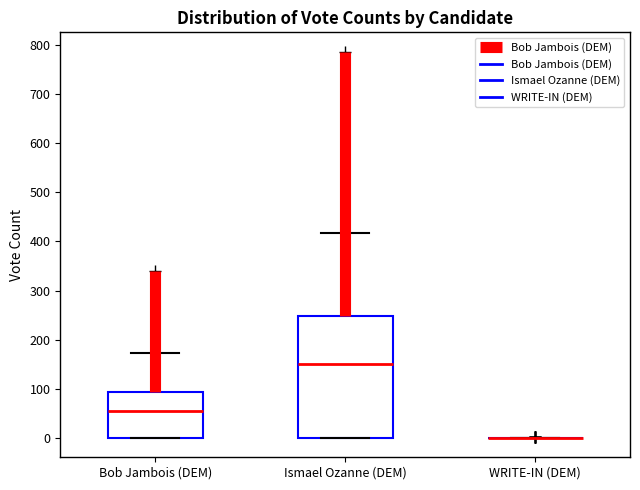

Comparing the boxes themselves (not the whiskers), which one is the tallest?

Ismael Ozanne (DEM)